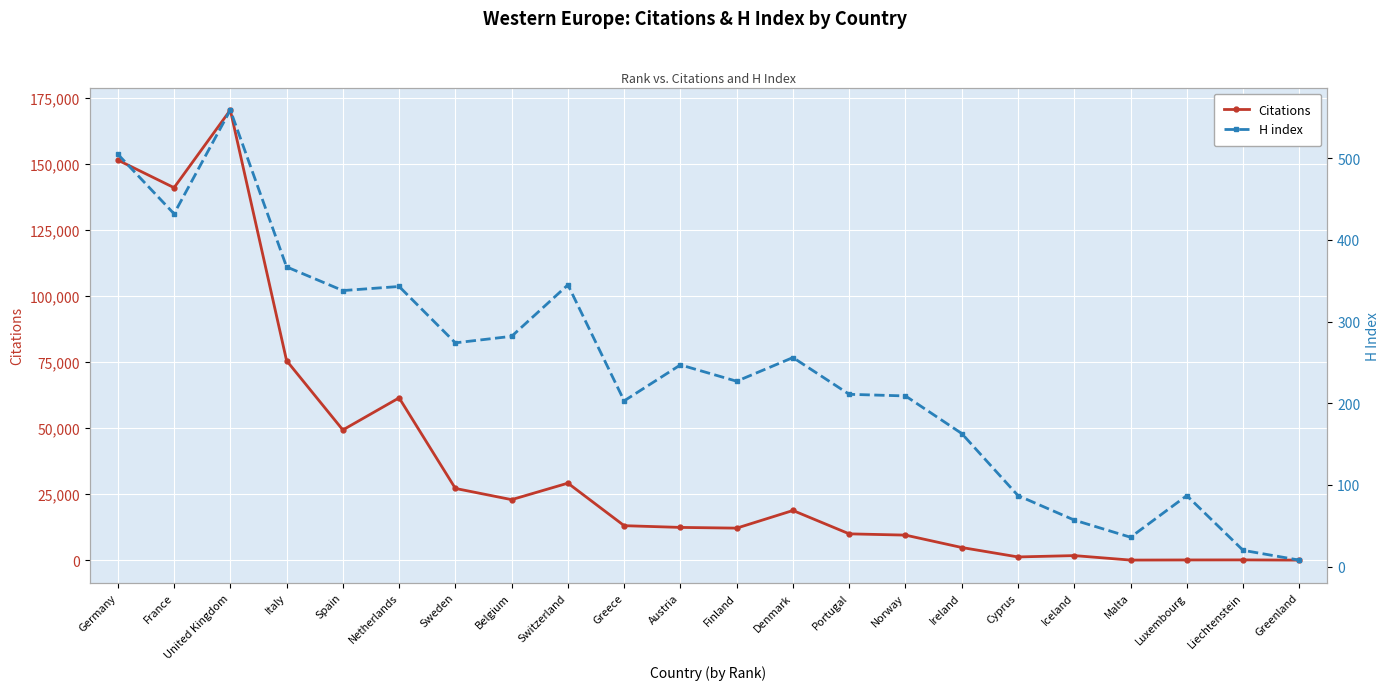

Rank the categories by Citations value from highest to lowest.

United Kingdom, Germany, France, Italy, Netherlands, Spain, Switzerland, Sweden, Belgium, Denmark, Greece, Austria, Finland, Portugal, Norway, Ireland, Iceland, Cyprus, Liechtenstein, Luxembourg, Malta, Greenland